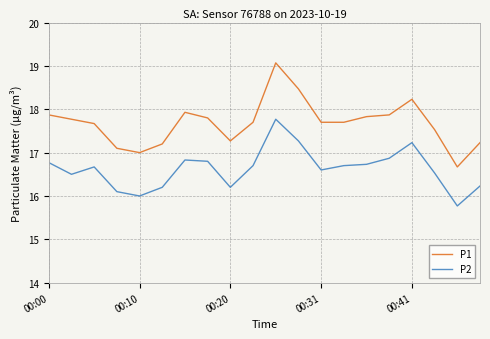

List the series in order of their peak value, highest first.

P1, P2